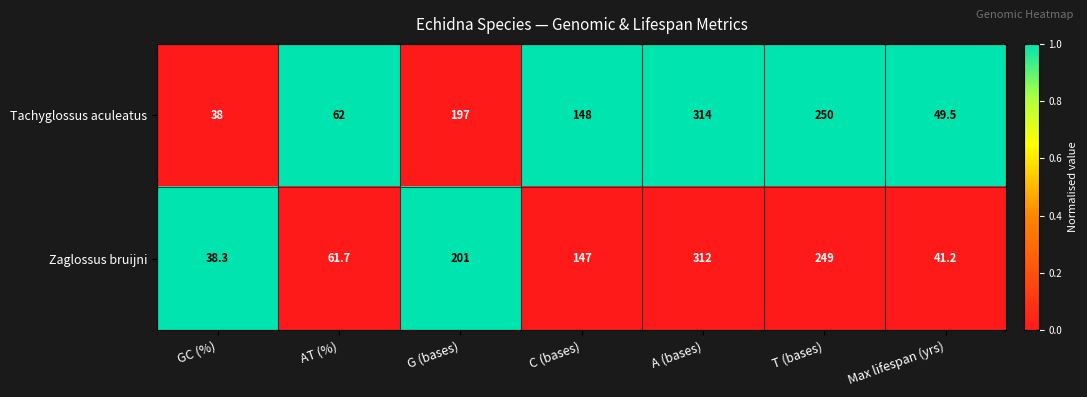

The Zaglossus bruijni series shows 87.5 at T (bases). True or false?

False